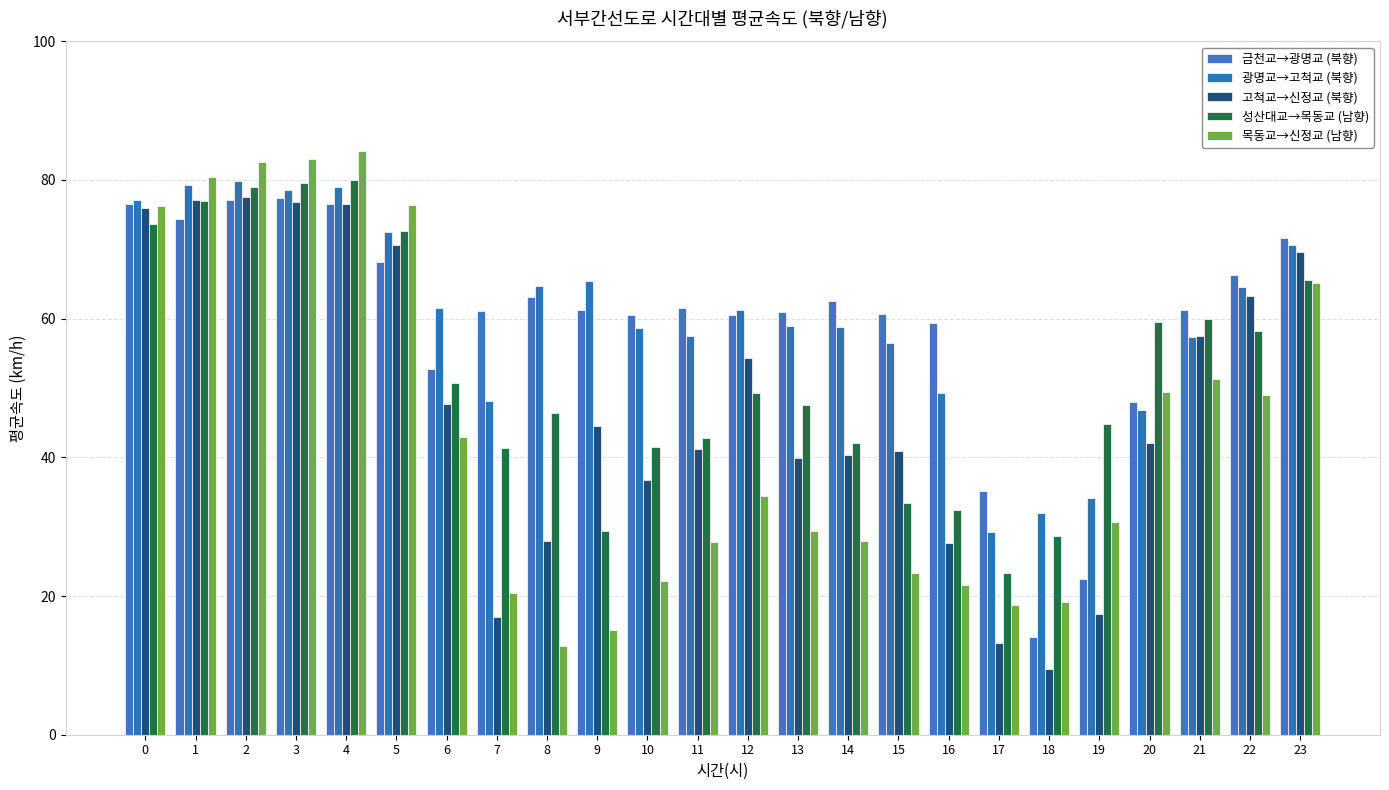

At how many categories does at least one series exceed 39?

22